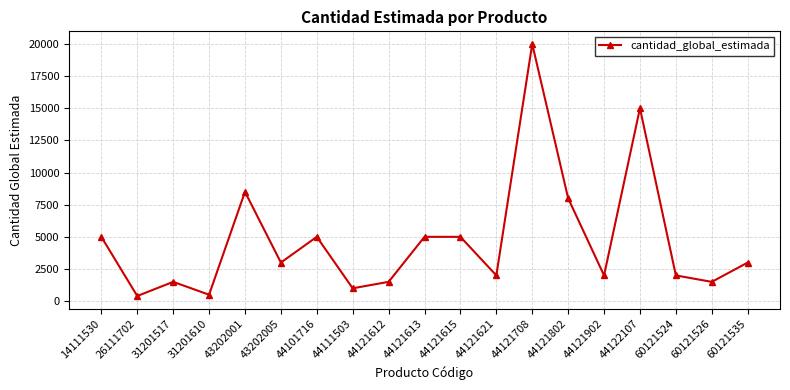

The chart shows a value of 1000 at 44111503. True or false?

True